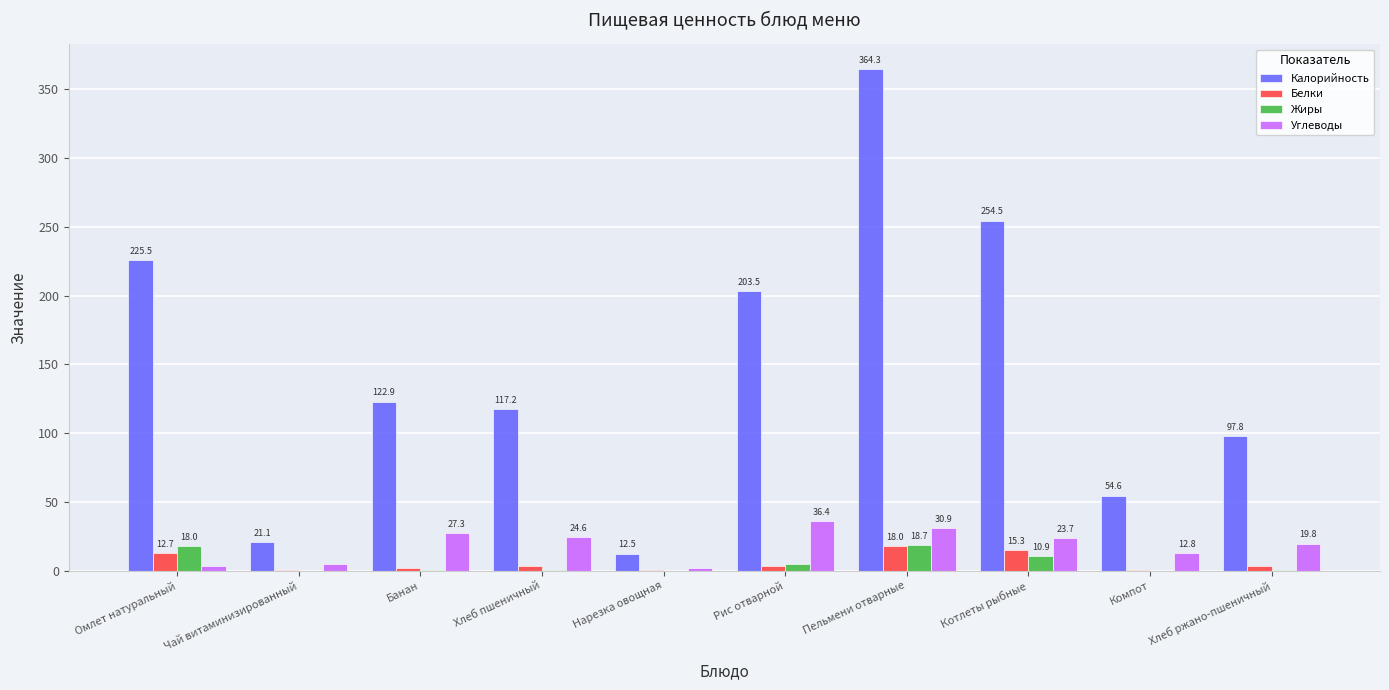

Which category has the highest value in the Жиры series?

Пельмени отварные